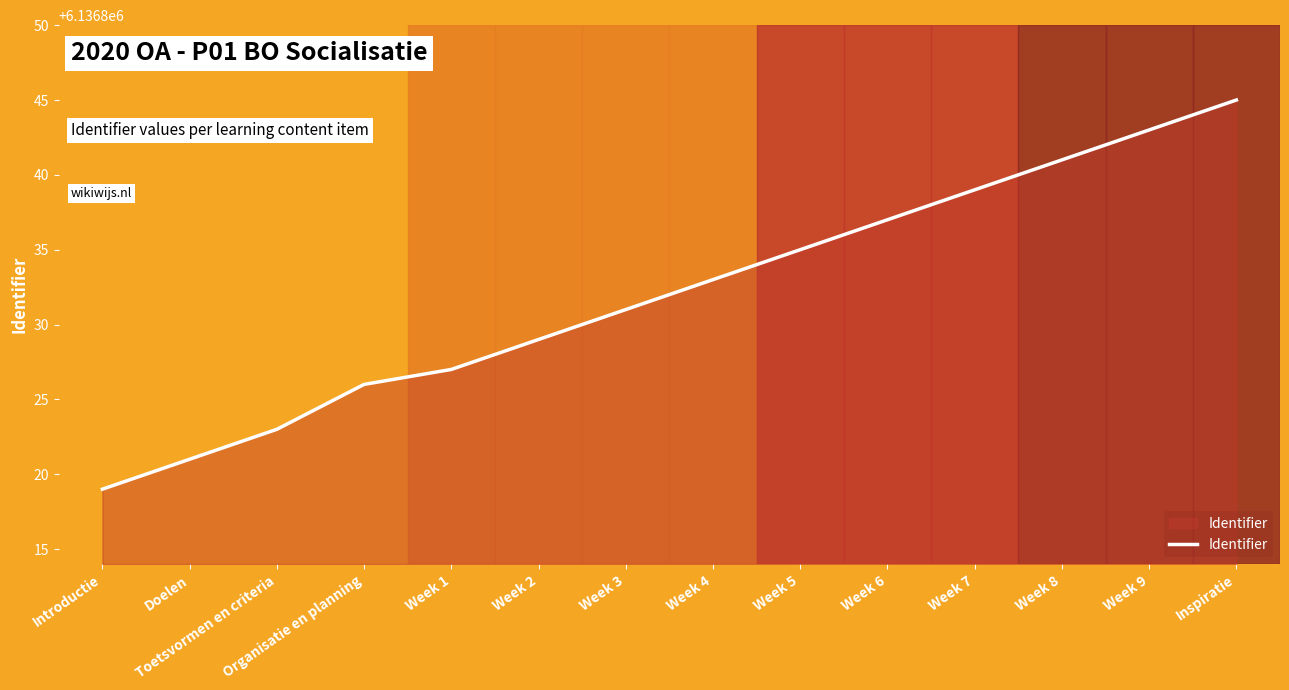

What value does the data have at Doelen, to the nearest 10?

6136820